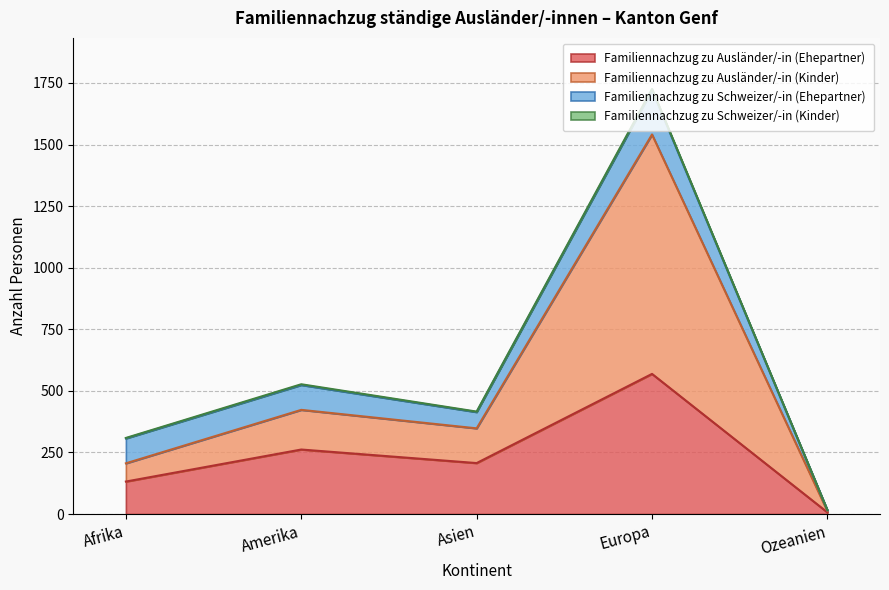

Which series has the largest range (max minus min)?

Familiennachzug zu Ausländer/-in (Kinder)